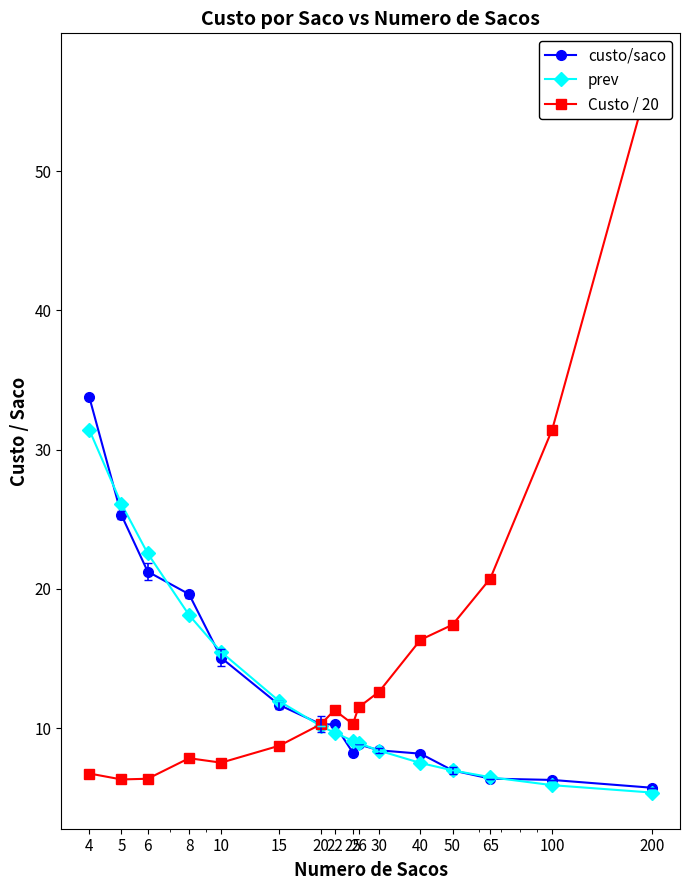

Which category has the highest value in the prev series?

4